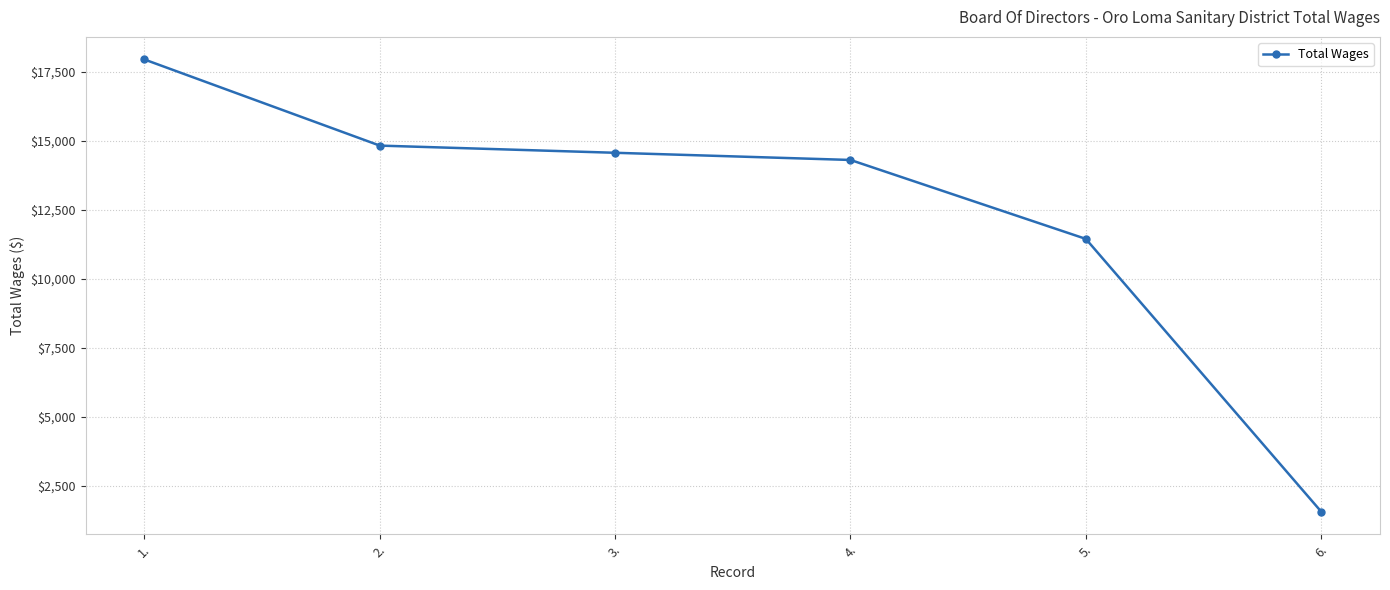

What is the approximate value at 5., to the nearest 10?

11440